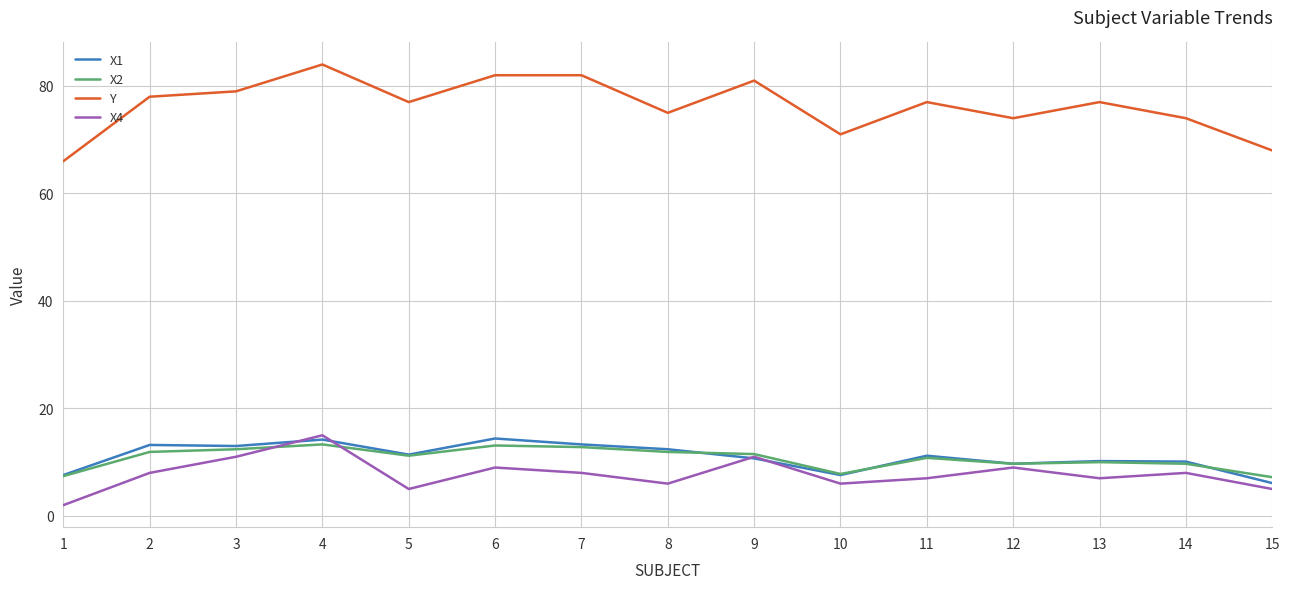

What is the spread (max minus min) of values at 2?

70.0